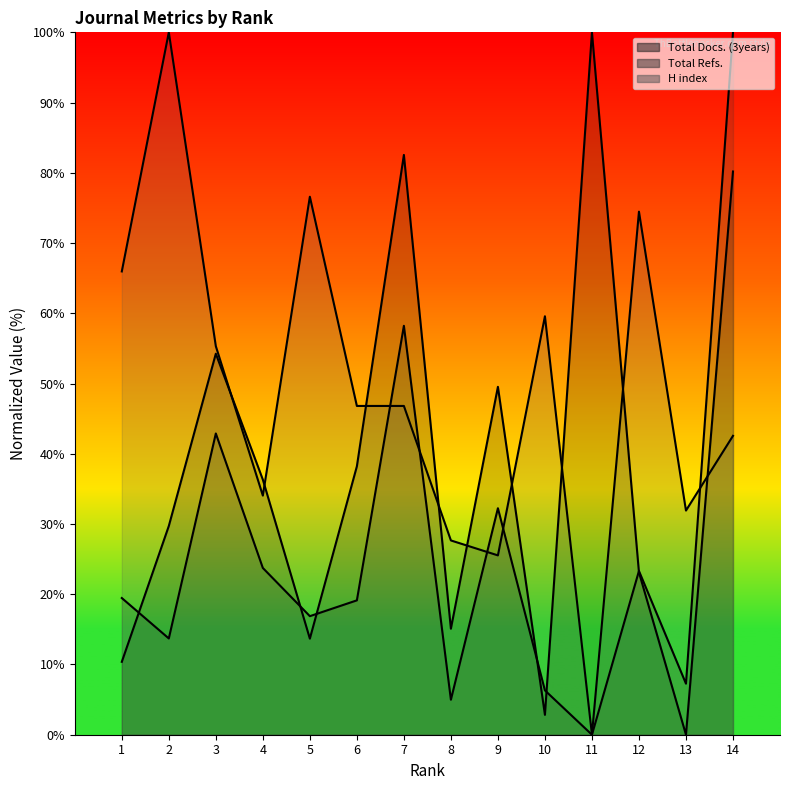

At how many categories does at least one series exceed 39?

11